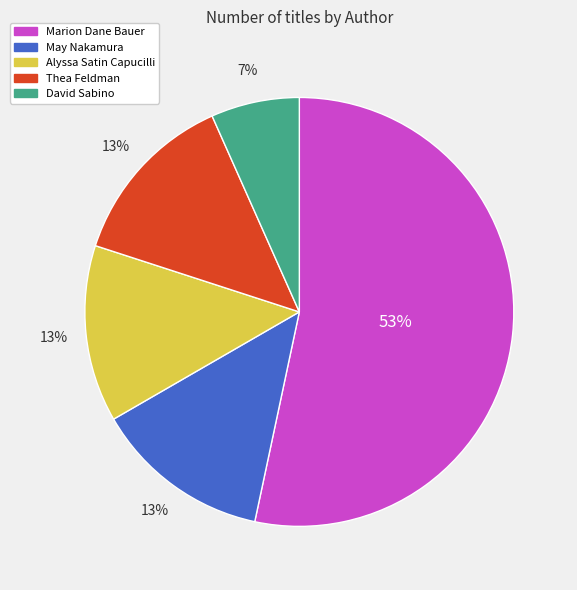

The Marion Dane Bauer slice represents 53% of the pie. True or false?

True